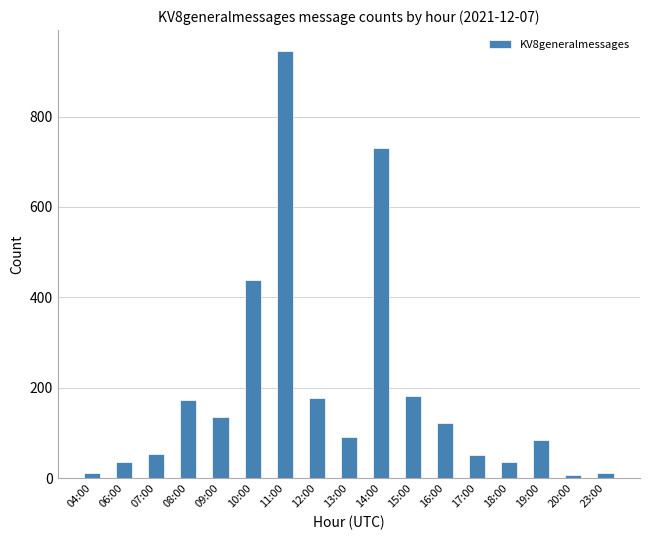

True or false: the data shows 12 at 23:00.

True